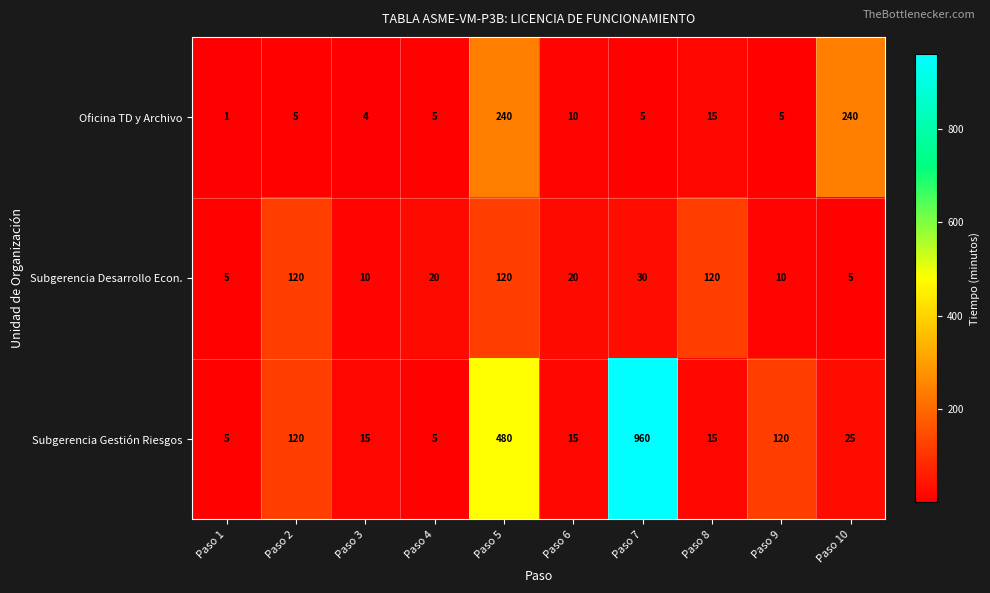

At which category does the chart reach its peak across all series?

Paso 7